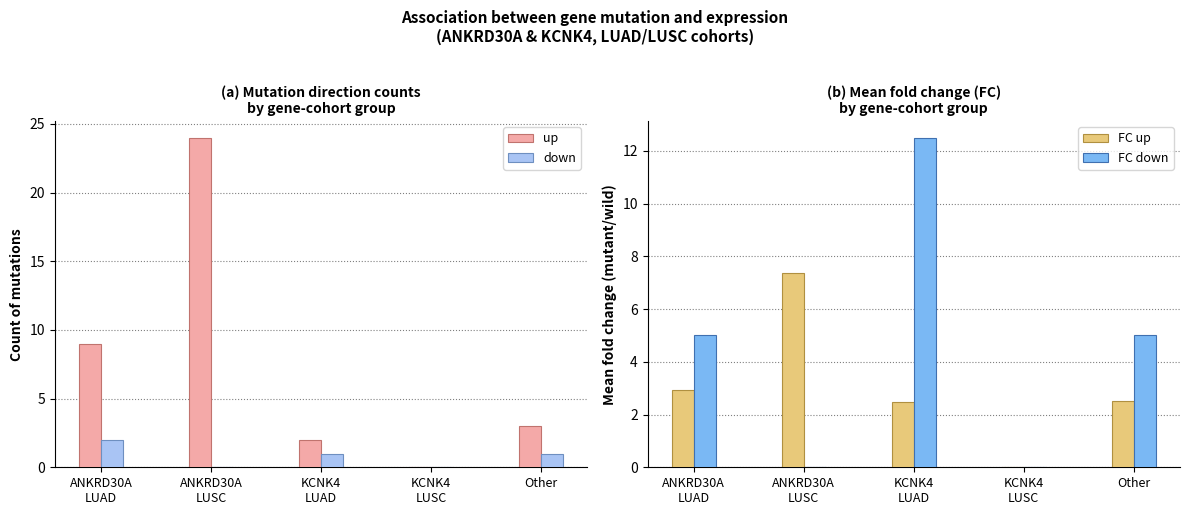

Count the number of categories in the chart.

5